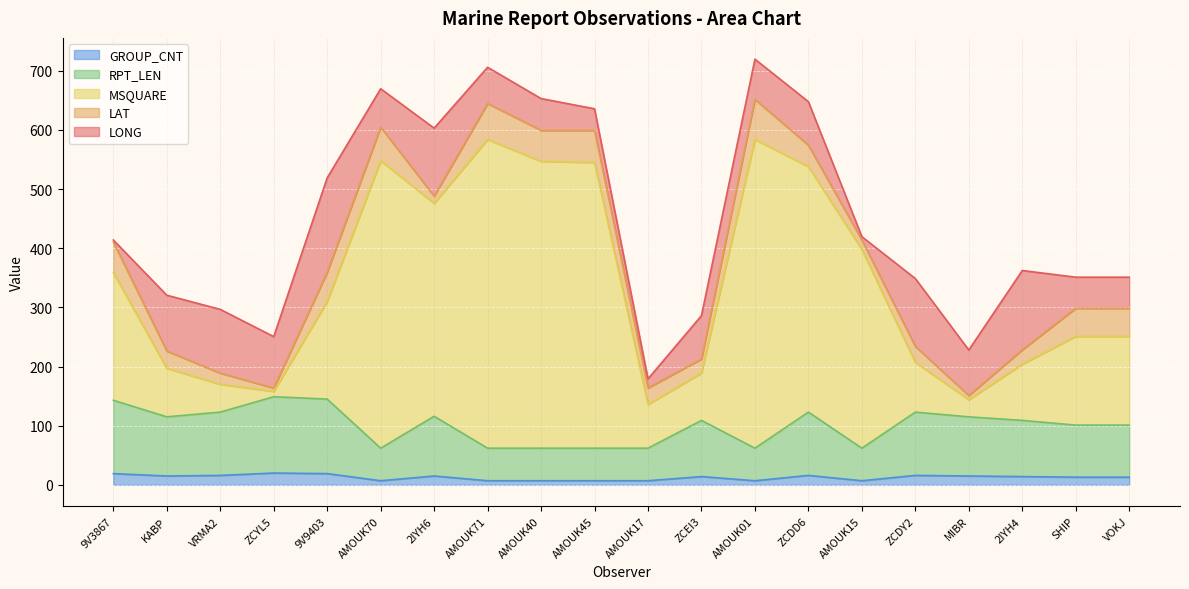

Does the chart display data point markers on the line(s)?

No